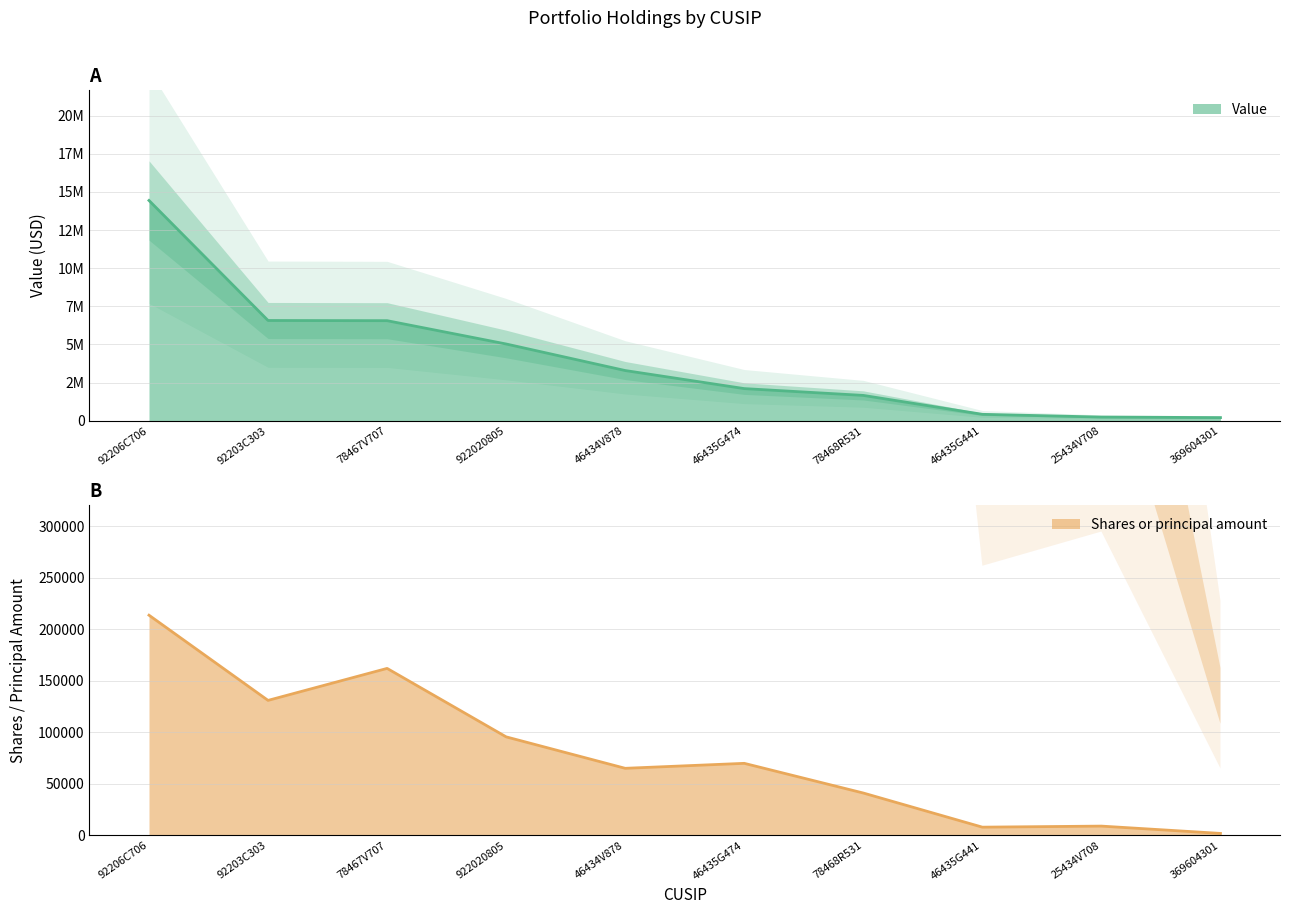

Where is Value nearest to the value 7321000?

92203C303